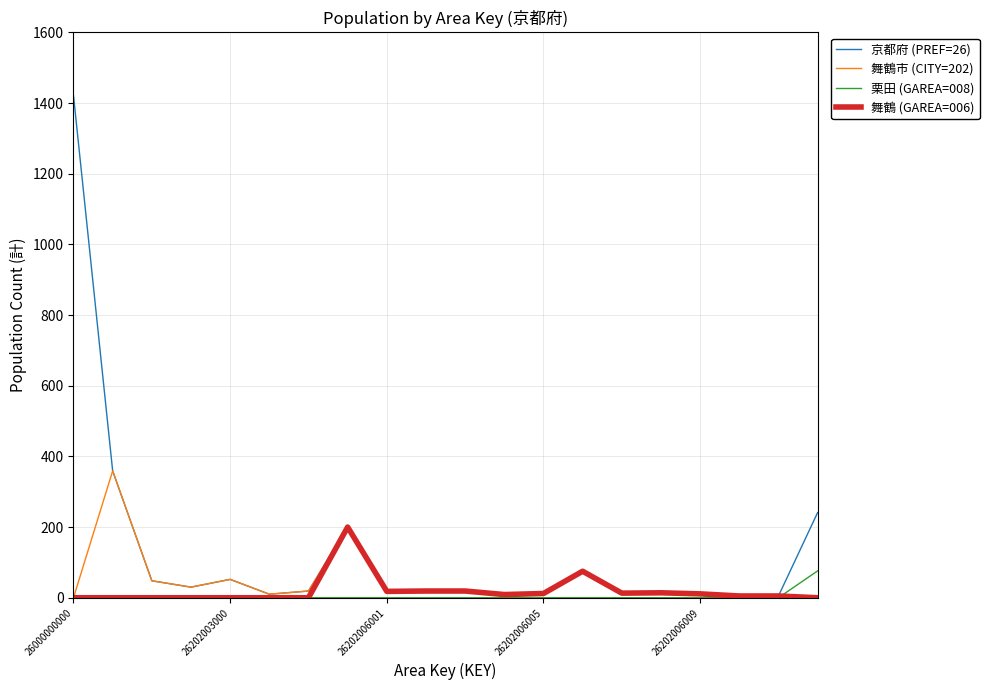

Which series has the largest range (max minus min)?

京都府 (PREF=26)